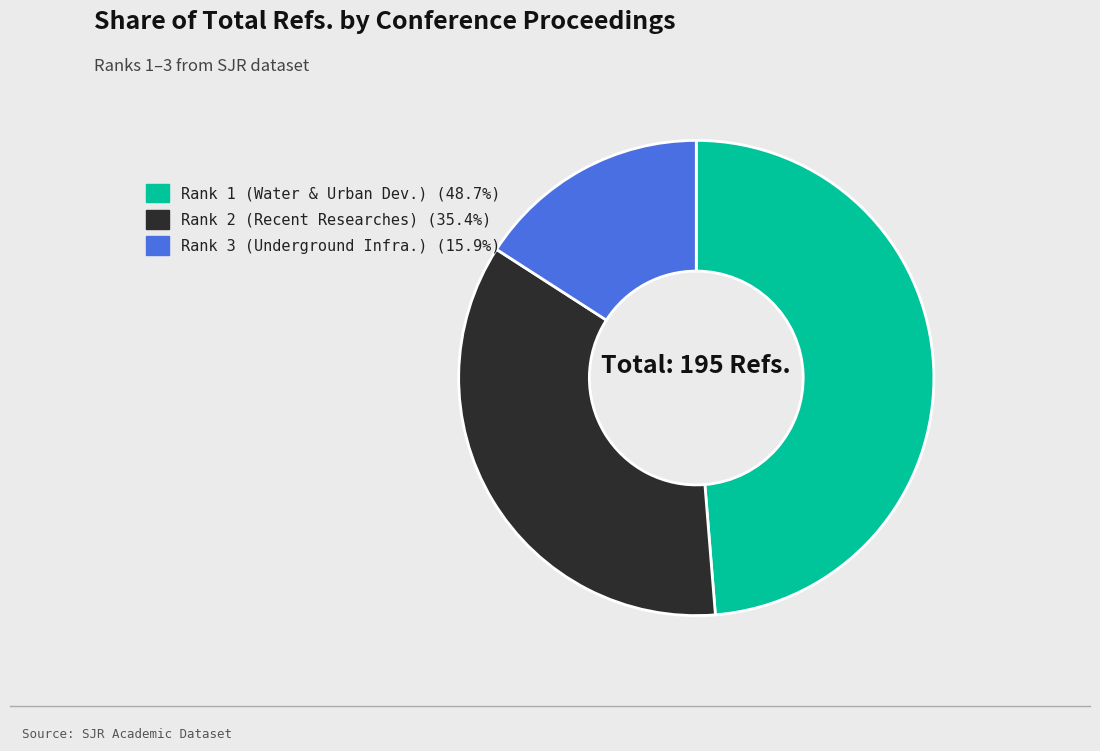

Is there any slice that represents more than half of the pie?

No